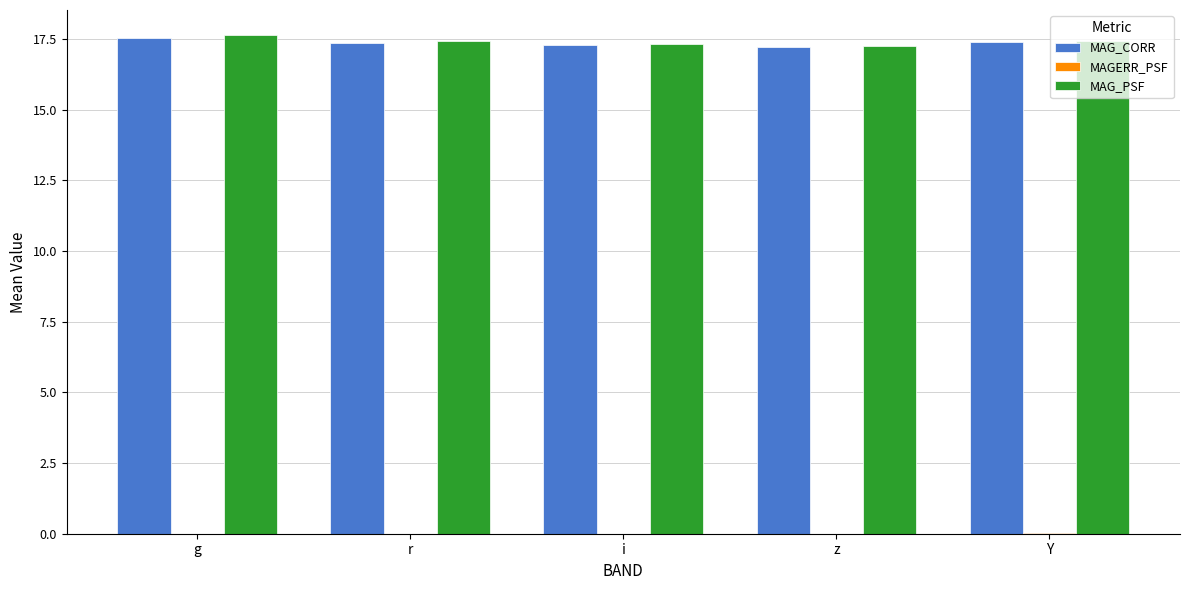

The value of MAG_CORR at g is 24.5. True or false?

False